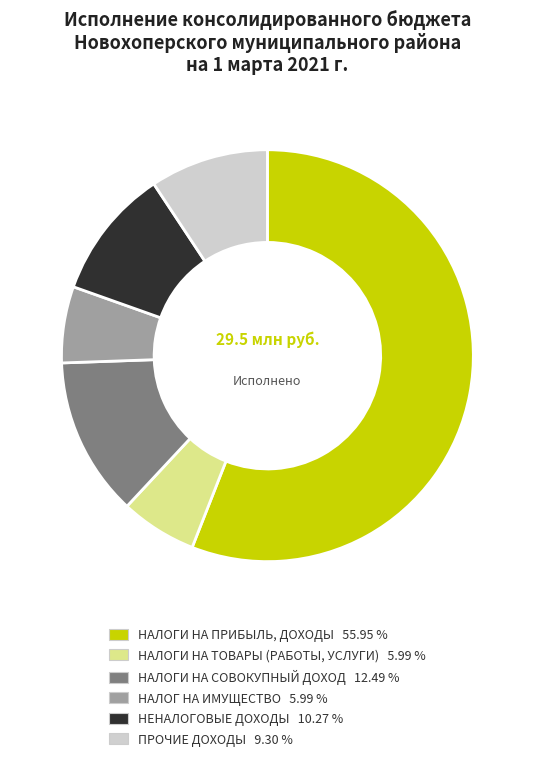

What is the ratio of the value at ПРОЧИЕ ДОХОДЫ 9.30 % to the value at НАЛОГИ НА СОВОКУПНЫЙ ДОХОД 12.49 %?

0.7